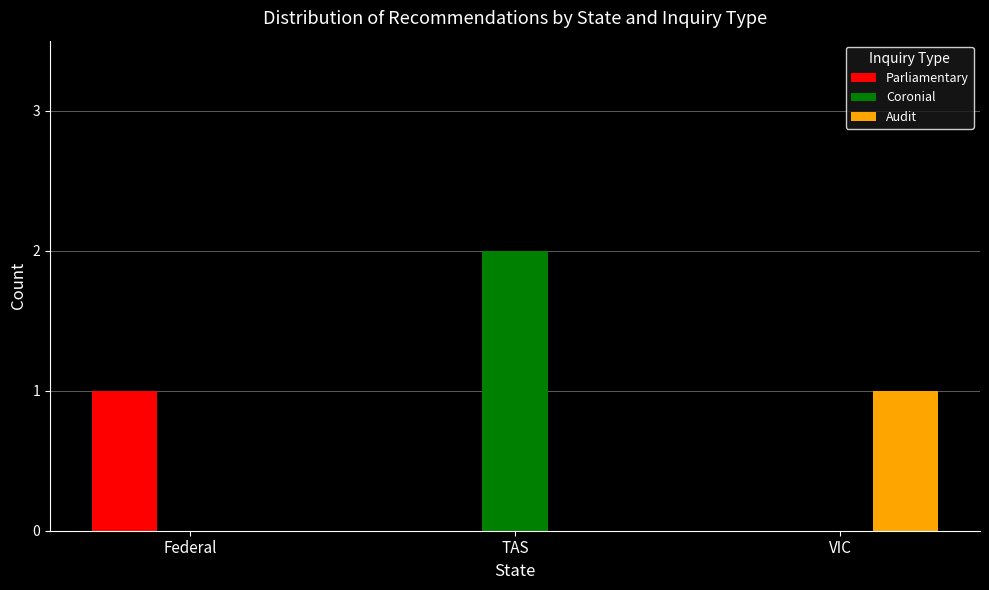

What is the sum of all Audit values?

1